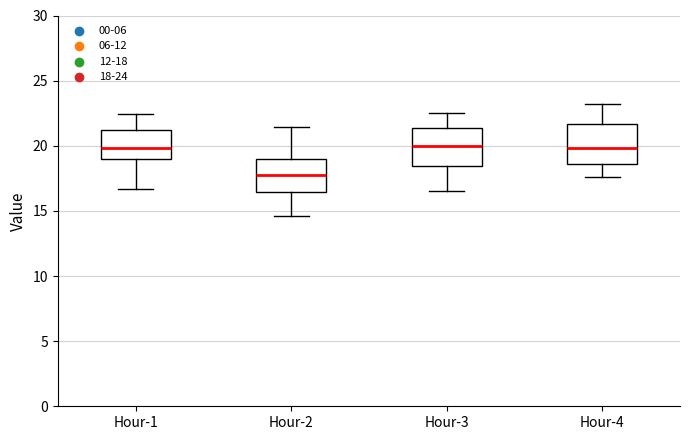

Which box has the lowest median line?

Hour-2